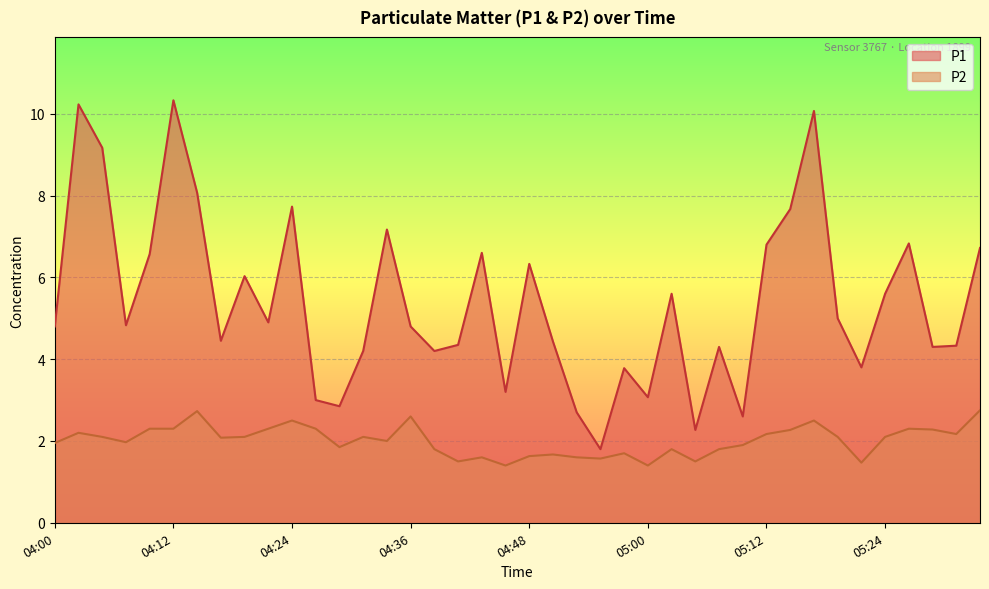

Reading left to right, list all the values displayed in this chart.

P1: 04:00=4.8	04:02=10.2	04:05=9.2	04:07=4.8	04:09=6.6	04:12=10.3	04:14=8.1	04:17=4.5	04:19=6.0	04:22=4.9	04:24=7.7	04:26=3.0	04:29=2.9	04:31=4.2	04:34=7.2	04:36=4.8	04:38=4.2	04:41=4.3	04:43=6.6	04:46=3.2	04:48=6.3	04:51=4.4	04:53=2.7	04:55=1.8	04:58=3.8	05:00=3.1	05:03=5.6	05:05=2.3	05:08=4.3	05:10=2.6	05:12=6.8	05:15=7.7	05:17=10.1	05:20=5.0	05:22=3.8	05:24=5.6	05:27=6.8	05:29=4.3	05:32=4.3	05:34=6.7
P2: 04:00=1.9	04:02=2.2	04:05=2.1	04:07=2.0	04:09=2.3	04:12=2.3	04:14=2.7	04:17=2.1	04:19=2.1	04:22=2.3	04:24=2.5	04:26=2.3	04:29=1.9	04:31=2.1	04:34=2.0	04:36=2.6	04:38=1.8	04:41=1.5	04:43=1.6	04:46=1.4	04:48=1.6	04:51=1.7	04:53=1.6	04:55=1.6	04:58=1.7	05:00=1.4	05:03=1.8	05:05=1.5	05:08=1.8	05:10=1.9	05:12=2.2	05:15=2.3	05:17=2.5	05:20=2.1	05:22=1.5	05:24=2.1	05:27=2.3	05:29=2.3	05:32=2.2	05:34=2.8